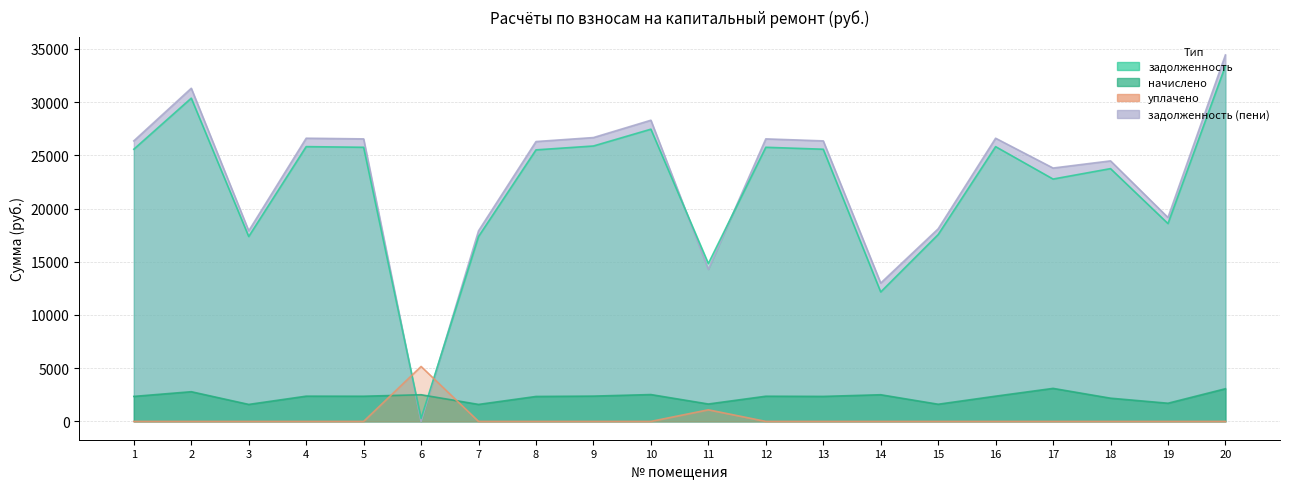

Rank the series by their maximum value, from lowest to highest.

начислено, уплачено, задолженность, задолженность (пени)